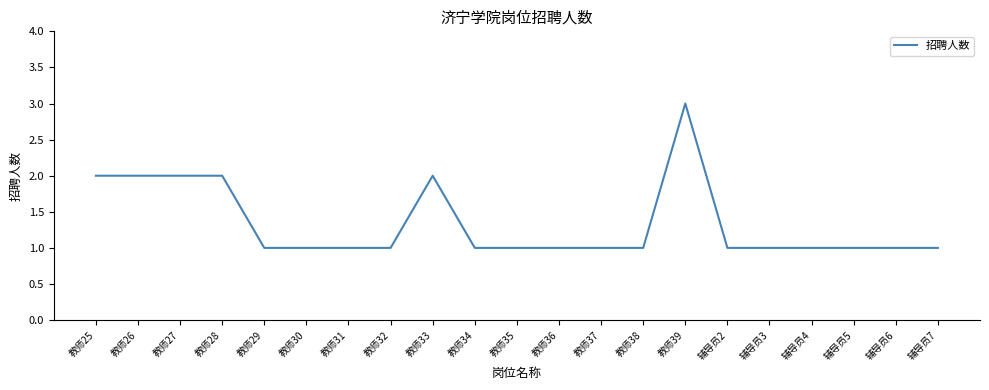

Which category has the highest value across all series?

教师39